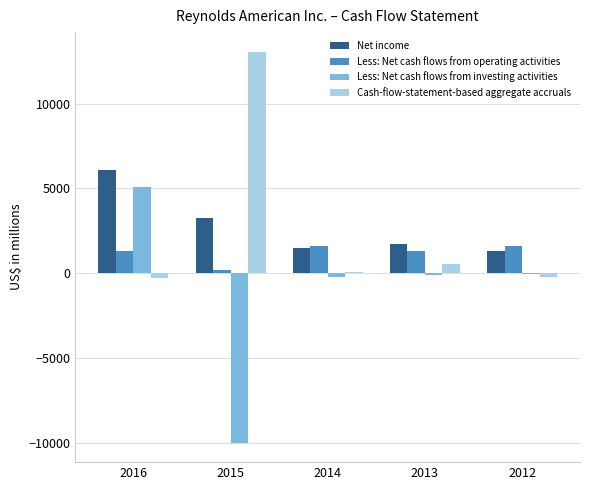

Does the chart contain stacked bars?

No